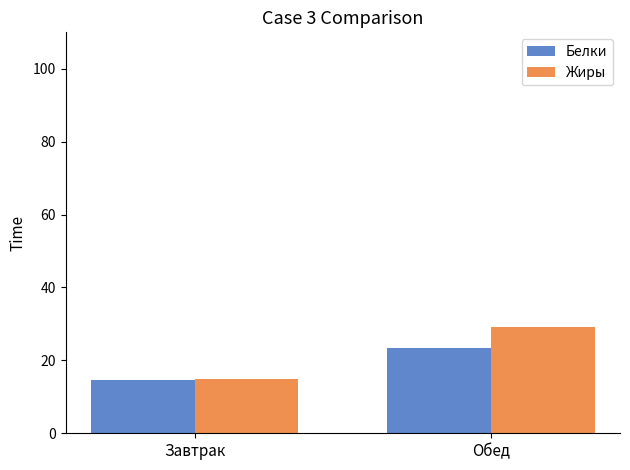

True or false: Белки has a value of 19.8 at Завтрак.

False